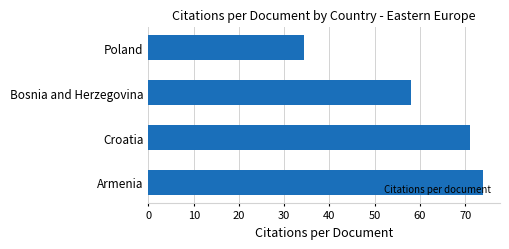

What is the smallest value displayed?

34.3